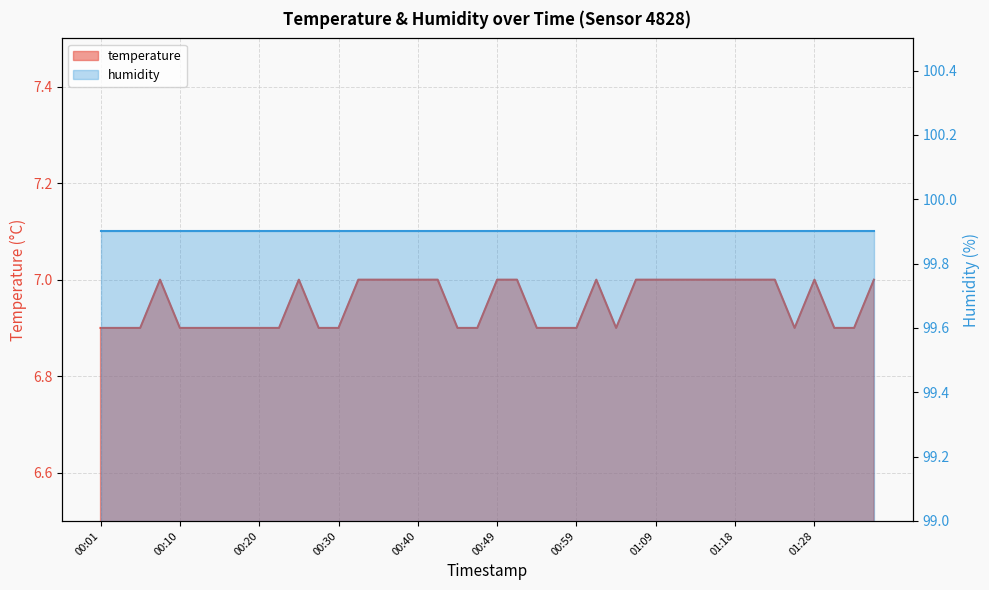

At which category does the data reach its first local peak?

00:08